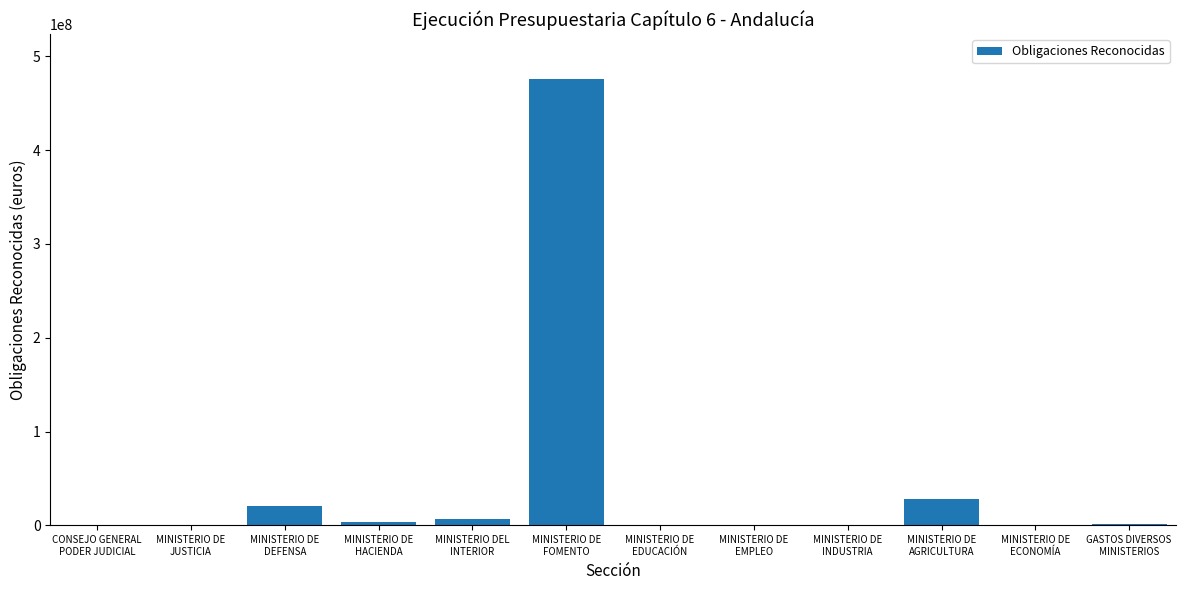

Are the bars horizontal?

No